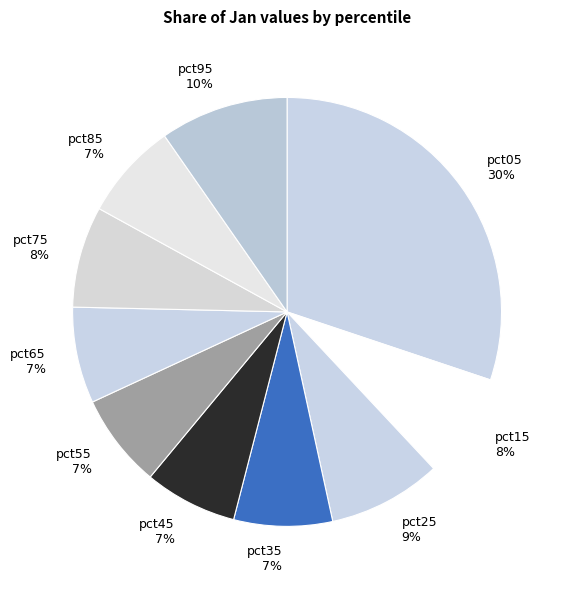

To the nearest percent, what is the combined percentage of pct45 and pct75?

15%